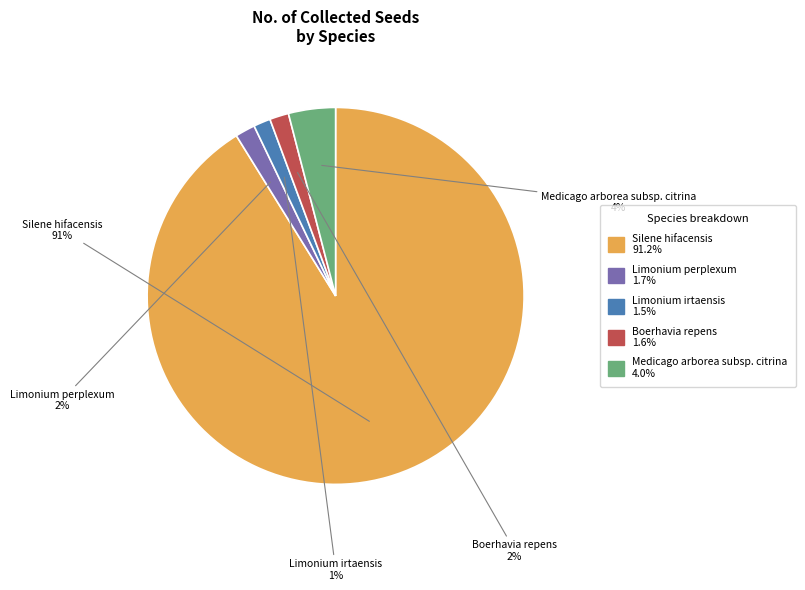

To the nearest percent, what is the difference between the Medicago arborea subsp. citrina and Boerhavia repens slice percentages?

2%